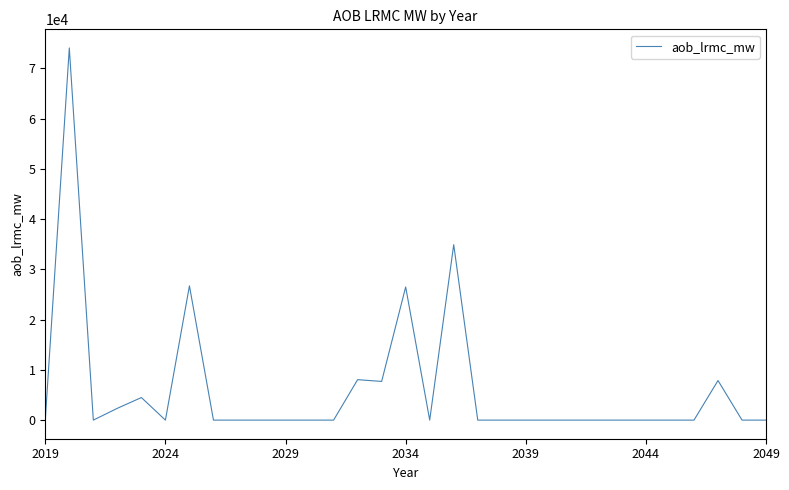

What is the difference between the maximum and minimum values?

74090.9